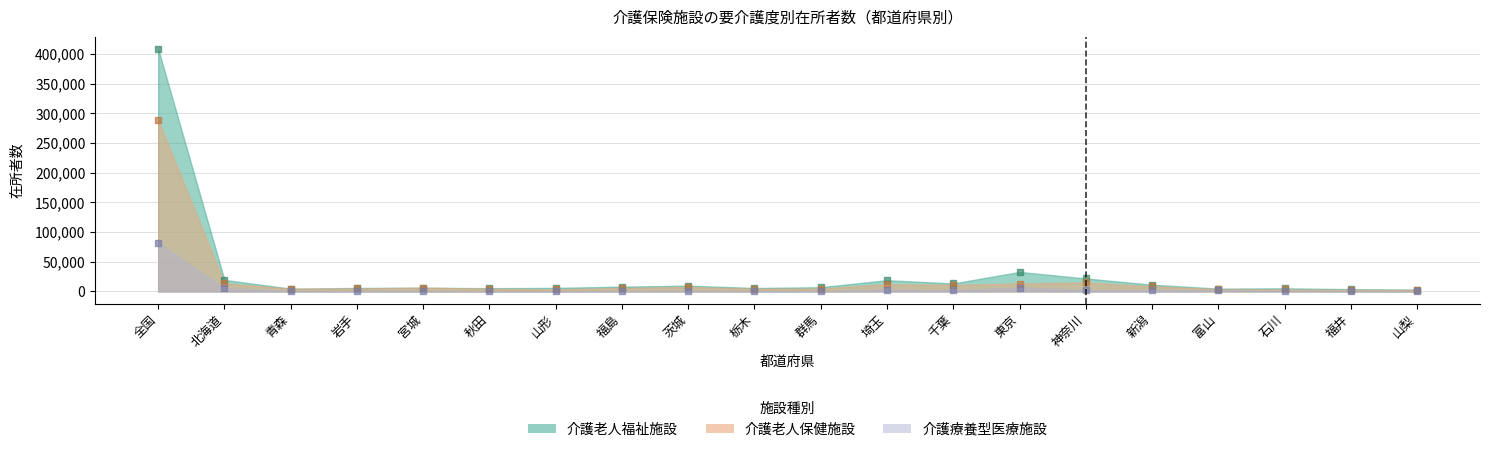

At which label is 介護老人福祉施設_在所者数 closest to 205929?

東京